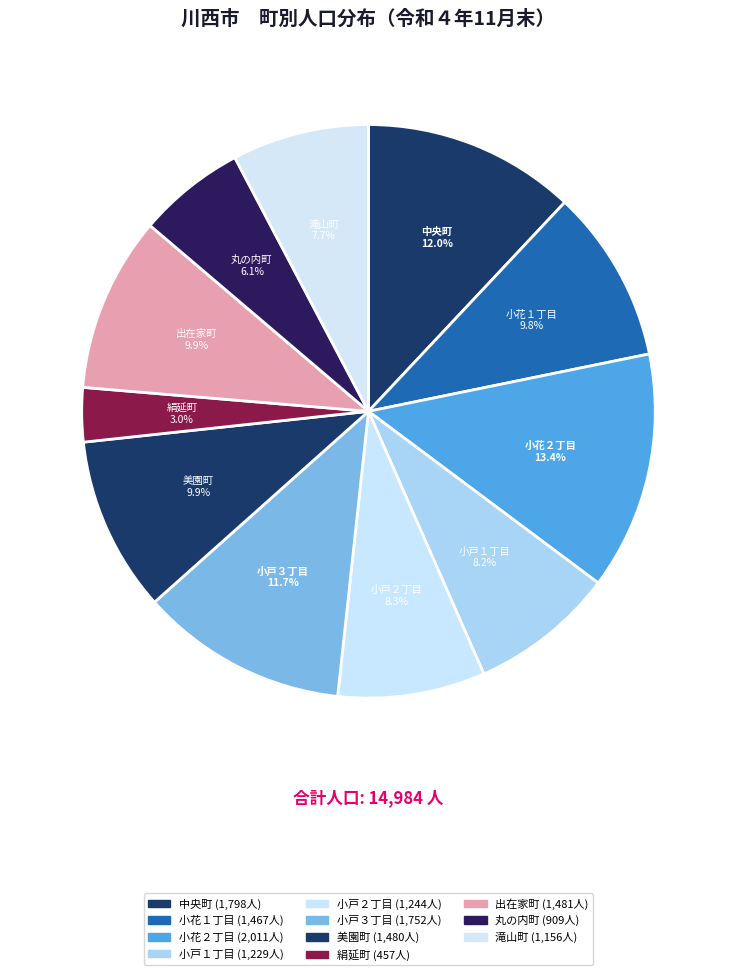

Is the sum of 小戸２丁目 and 小戸１丁目 greater than half?

No